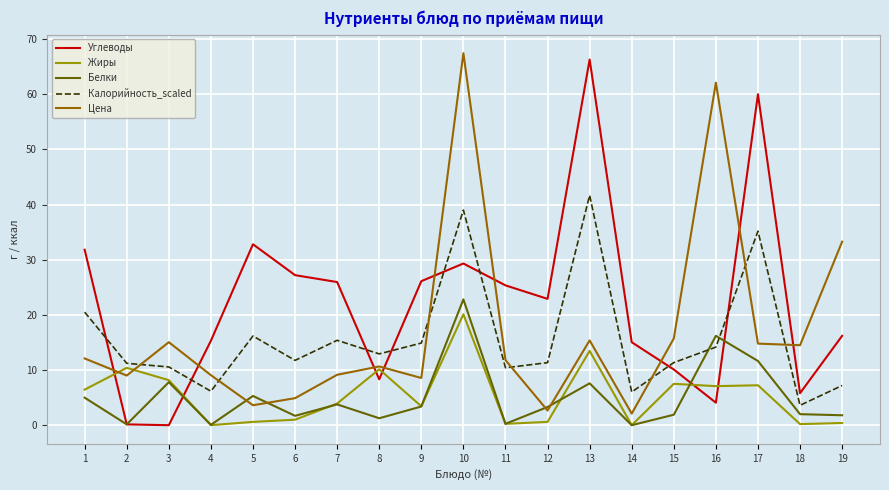

At which category is the sum across all series the highest?

10